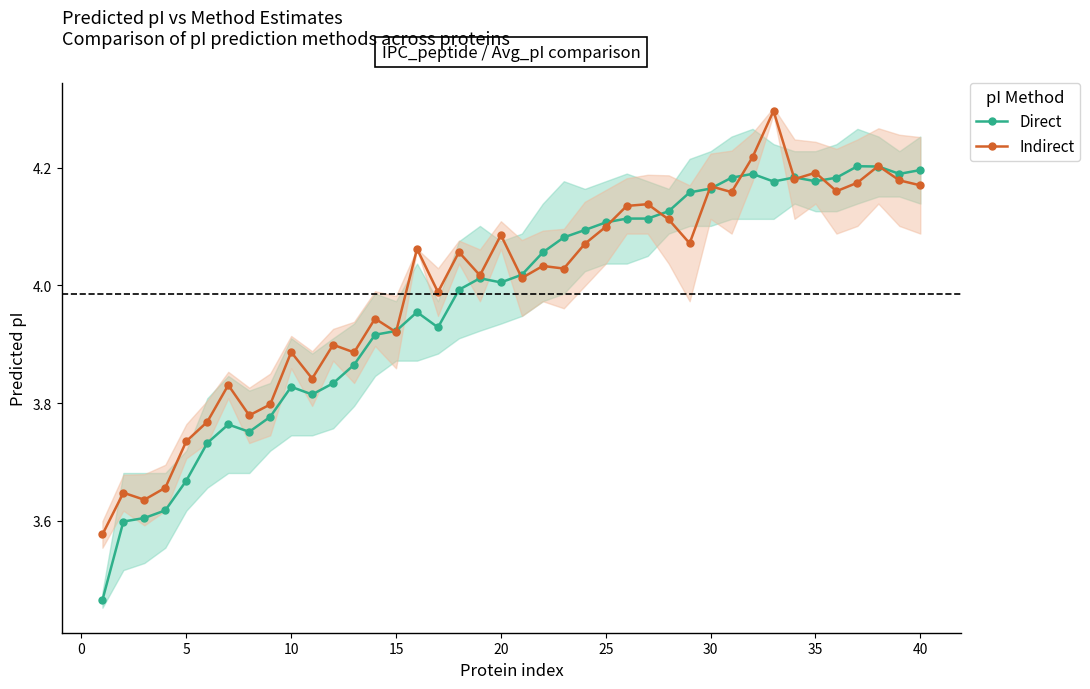

True or false: Direct has more than 2 interior local peaks.

True